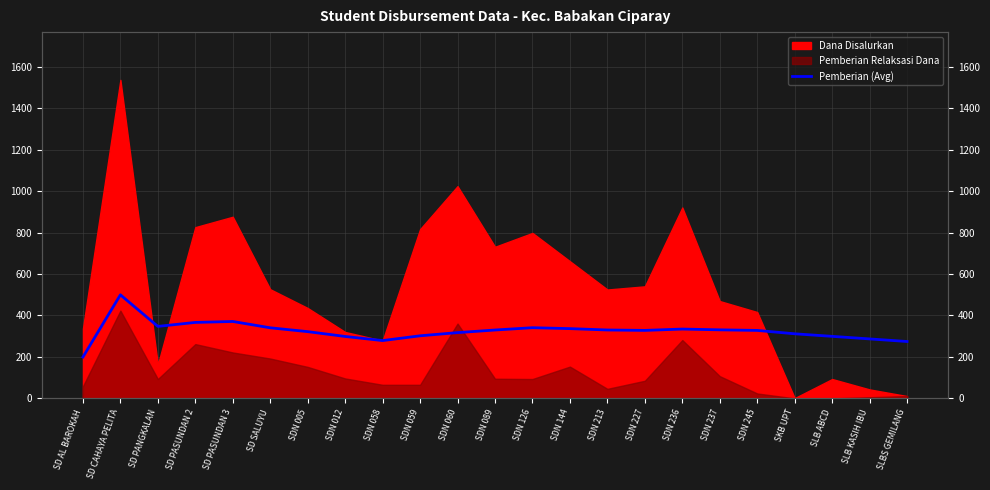

Is it true that the value at SLBS GEMILANG is 116.6?

False